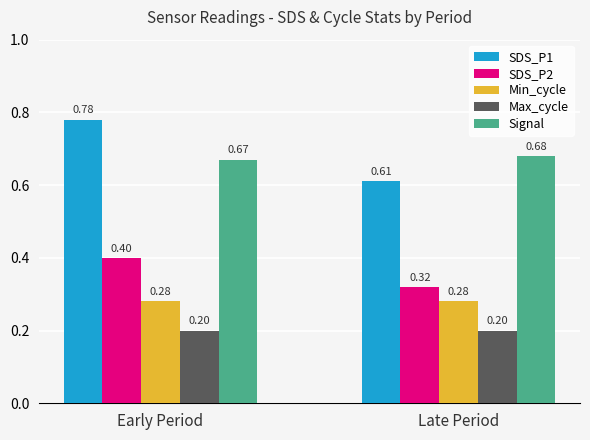

Is the value of Max_cycle at Early Period greater than the value of SDS_P2 at Late Period?

No